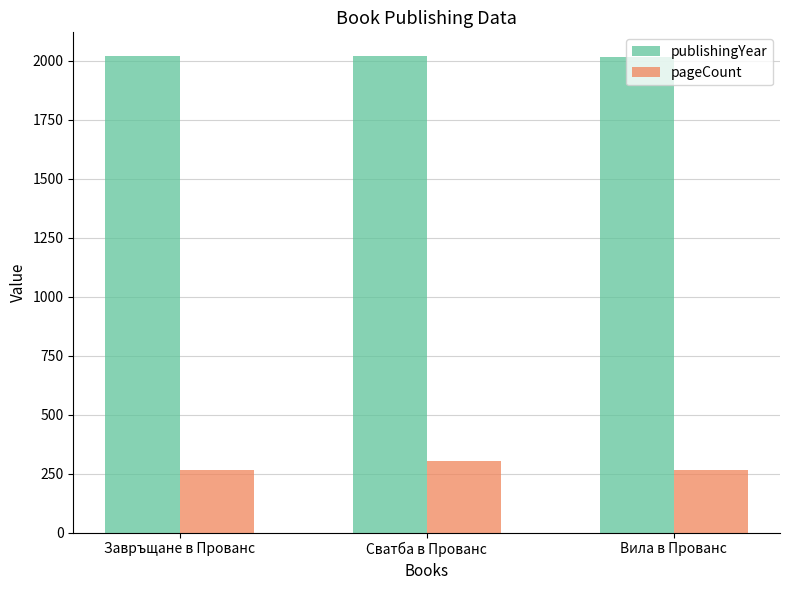

List the series in order of their peak value, highest first.

publishingYear, pageCount